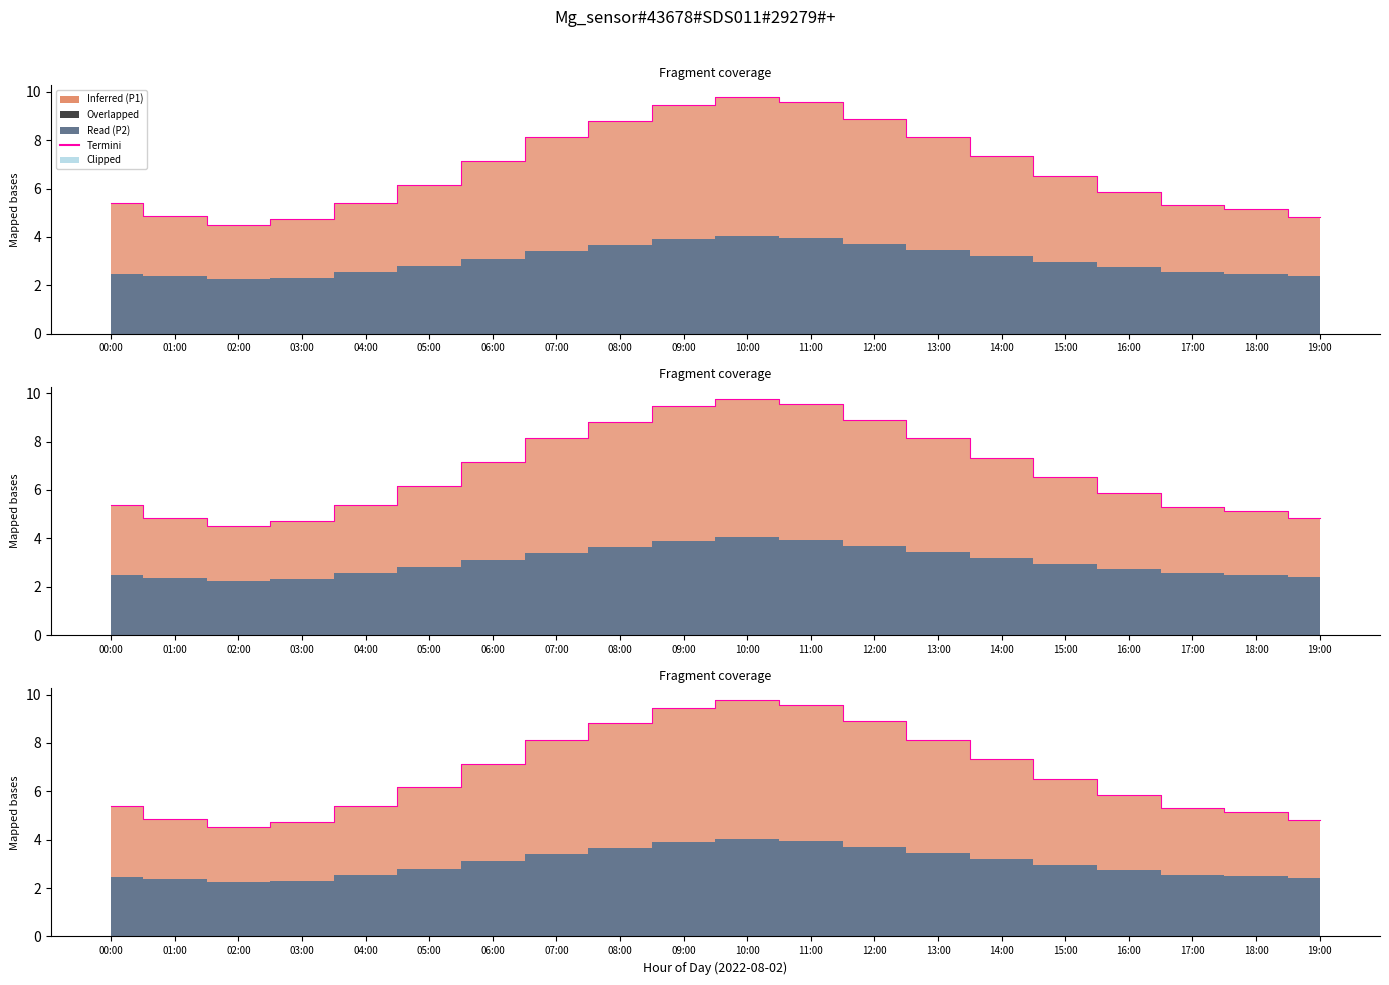

Rank the categories by value from highest to lowest.

10:00, 11:00, 09:00, 12:00, 08:00, 07:00, 13:00, 14:00, 06:00, 15:00, 05:00, 16:00, 00:00, 04:00, 17:00, 18:00, 01:00, 19:00, 03:00, 02:00